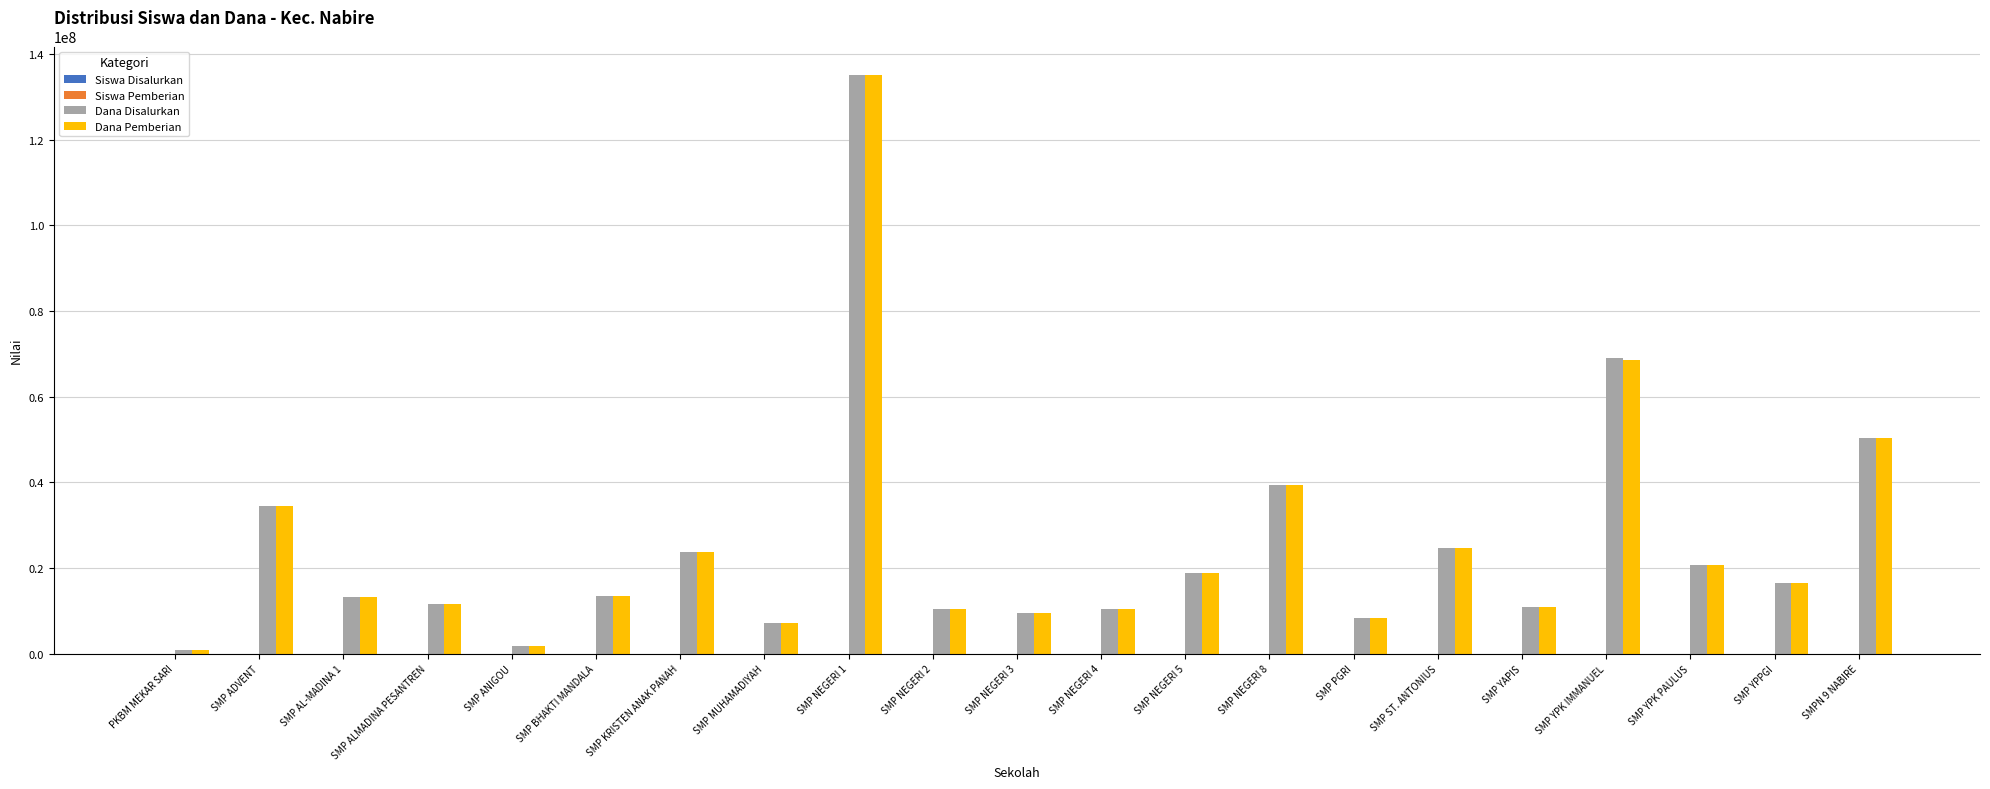

The Dana Pemberian series shows 13500000 at SMP BHAKTI MANDALA. True or false?

True